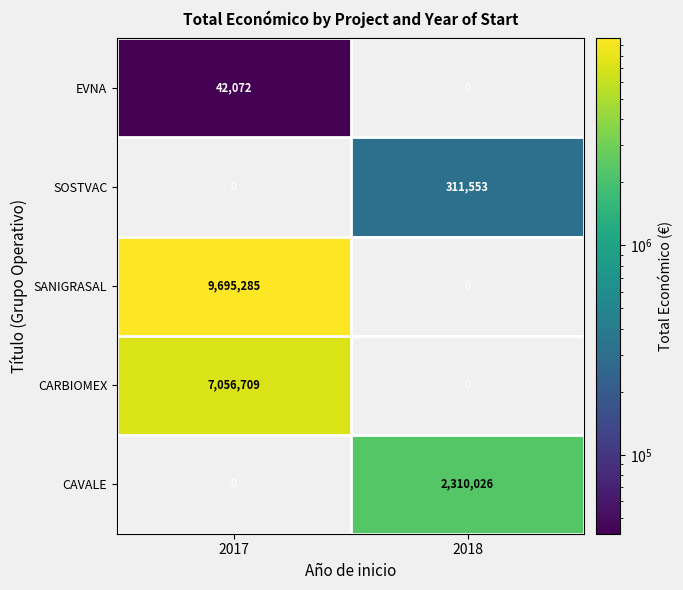

What is the total value across all series at 2017?

16794066